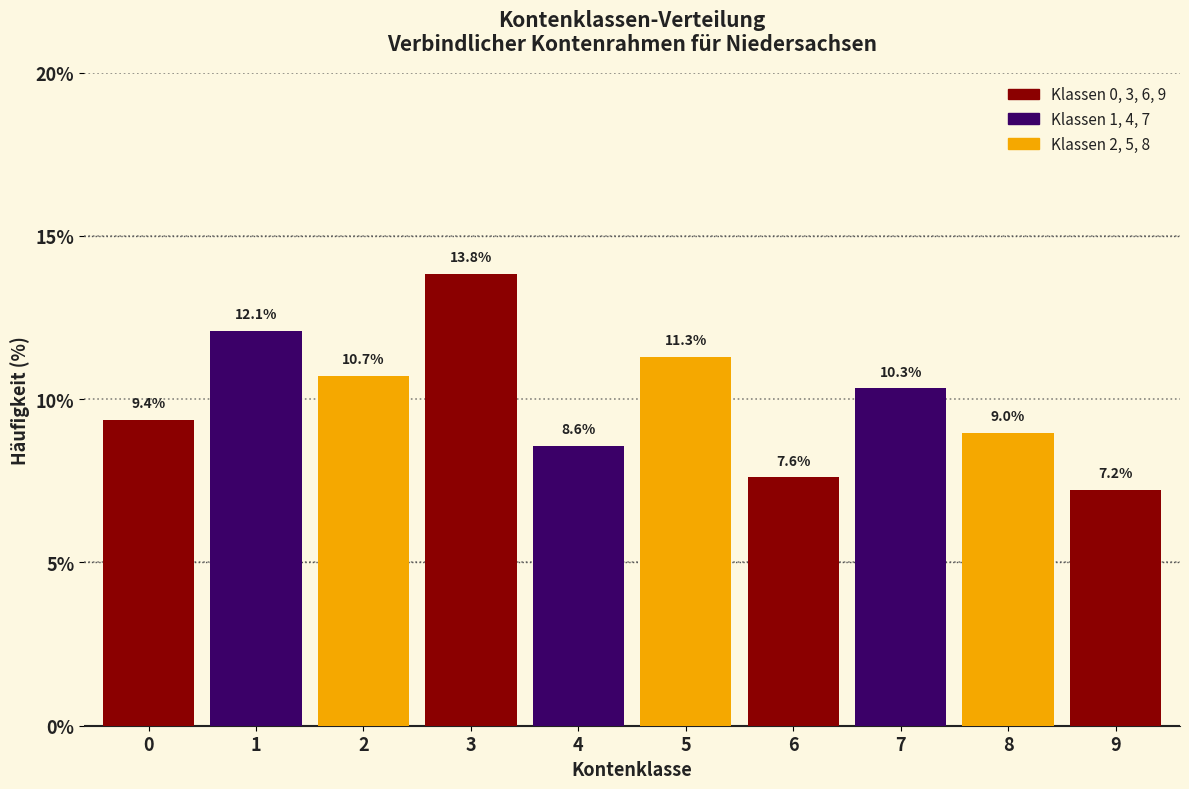

Reading left to right, what are all the values shown in this chart?

0=9.4	1=12.1	2=10.7	3=13.8	4=8.6	5=11.3	6=7.6	7=10.3	8=9.0	9=7.2